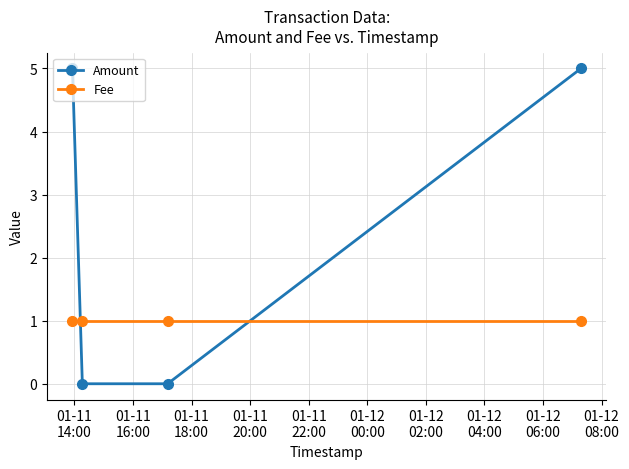

What is the maximum value shown in the chart?

5